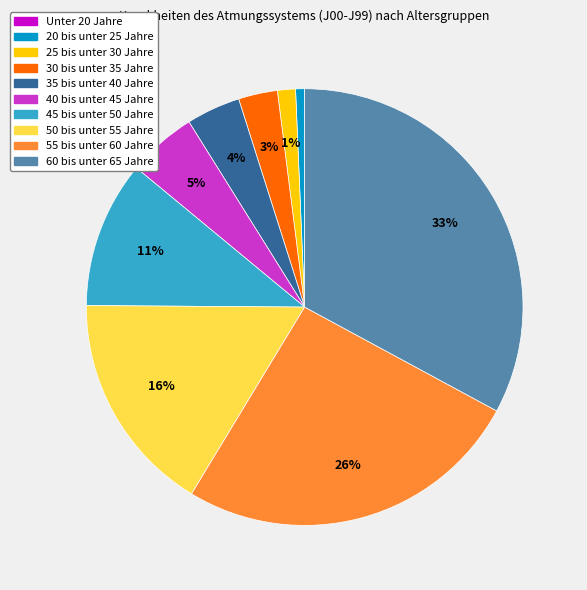

Which has a higher value, 45 bis unter 50 Jahre or 55 bis unter 60 Jahre?

55 bis unter 60 Jahre